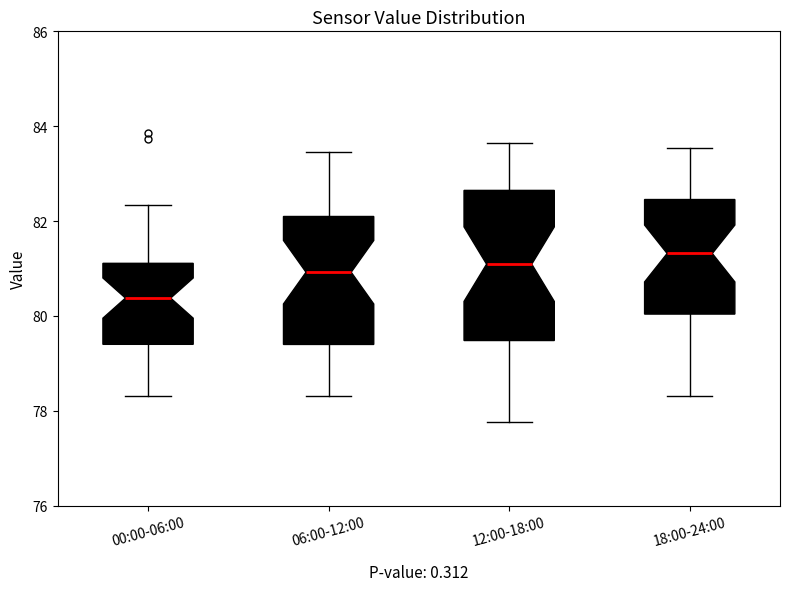

Where does the median line of the box for 00:00-06:00 sit on the y-axis? The values are not printed on the chart, so give them approximately, as read against the axis.

80.4